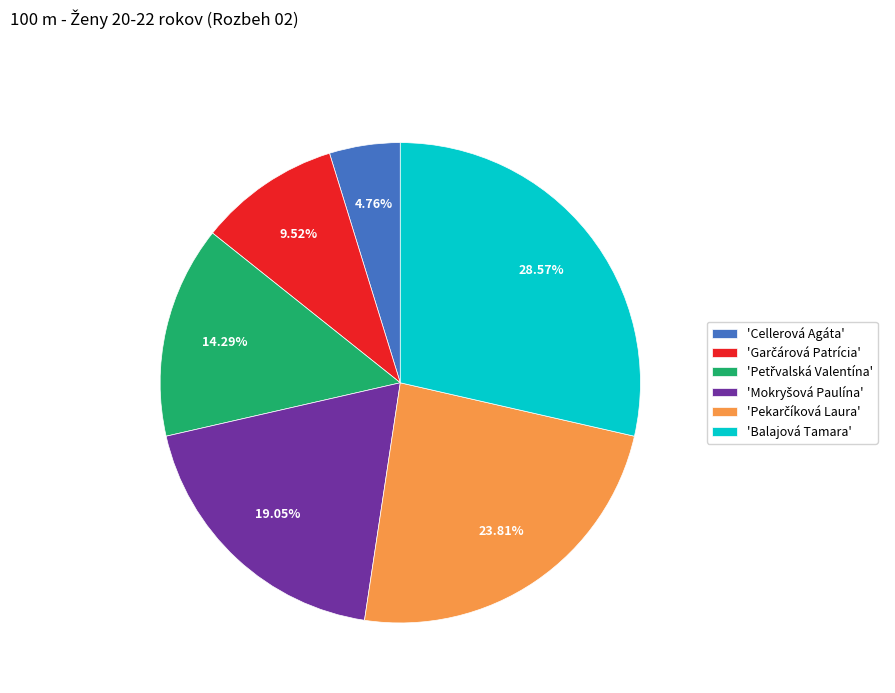

Which slice is the largest?

'Balajová Tamara'